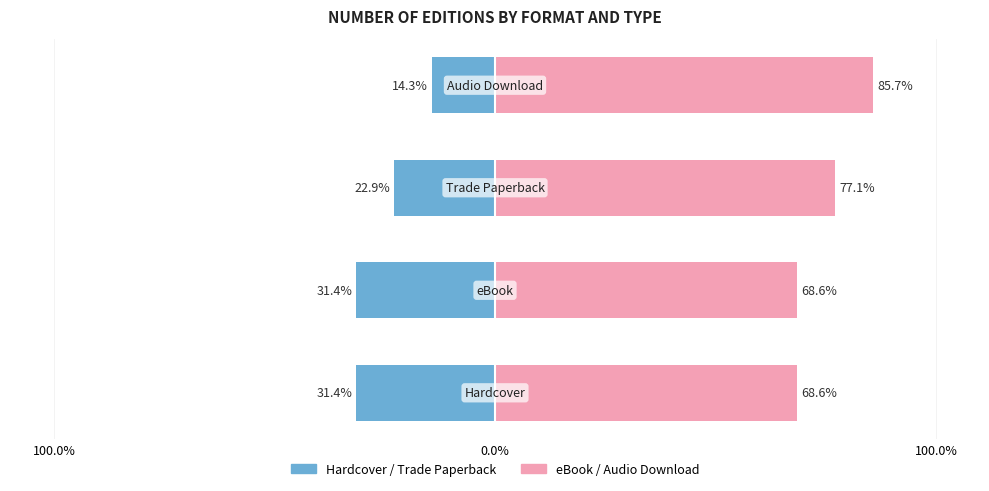

How many groups of bars are there?

4